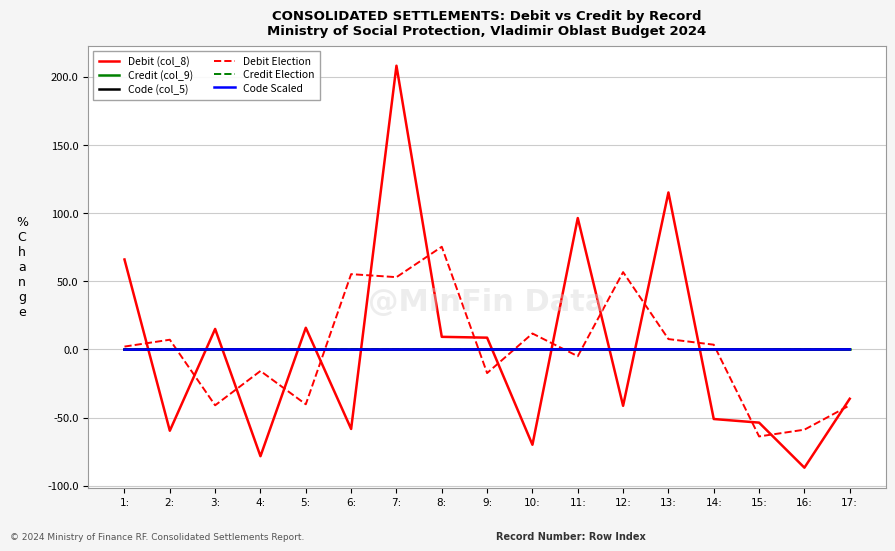

Does the chart have visible grid lines?

Yes